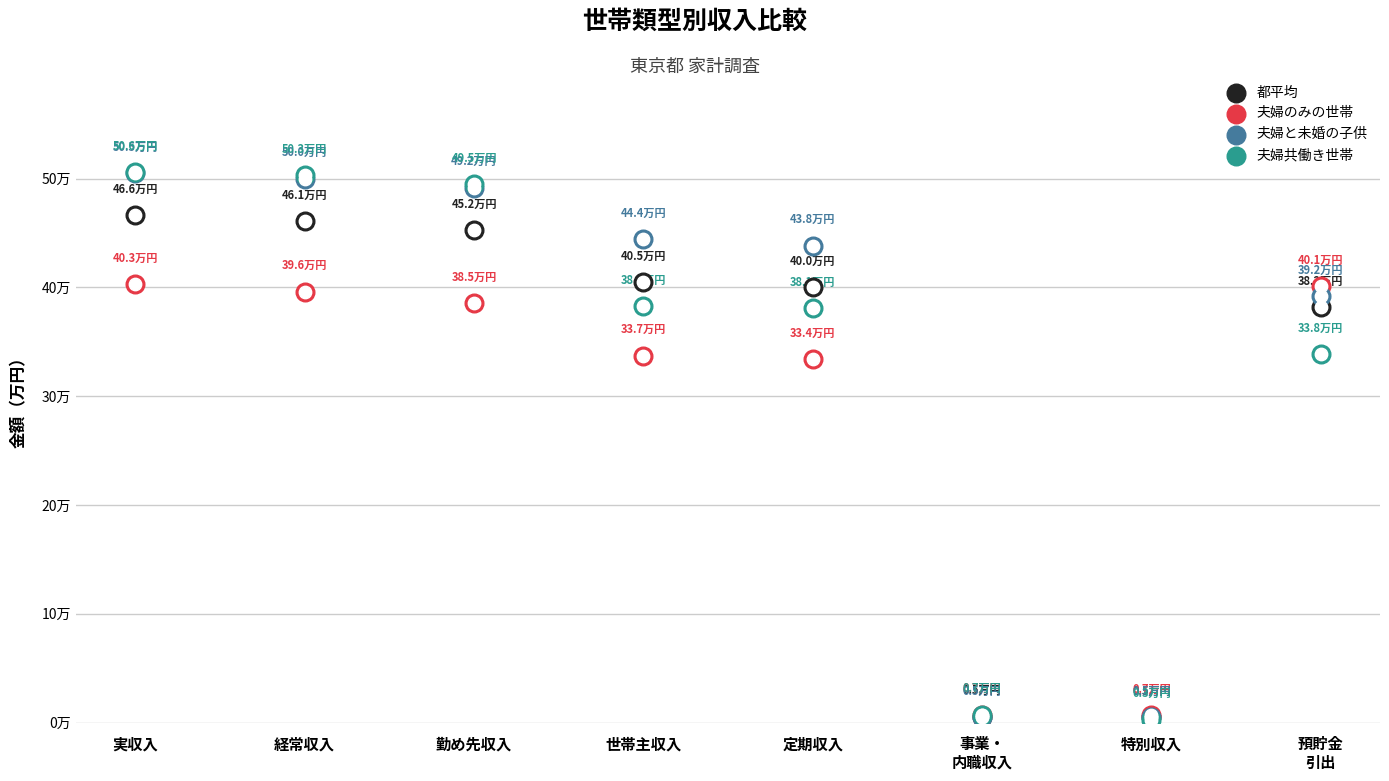

Which series has the largest total across all categories?

夫婦と未婚の子供